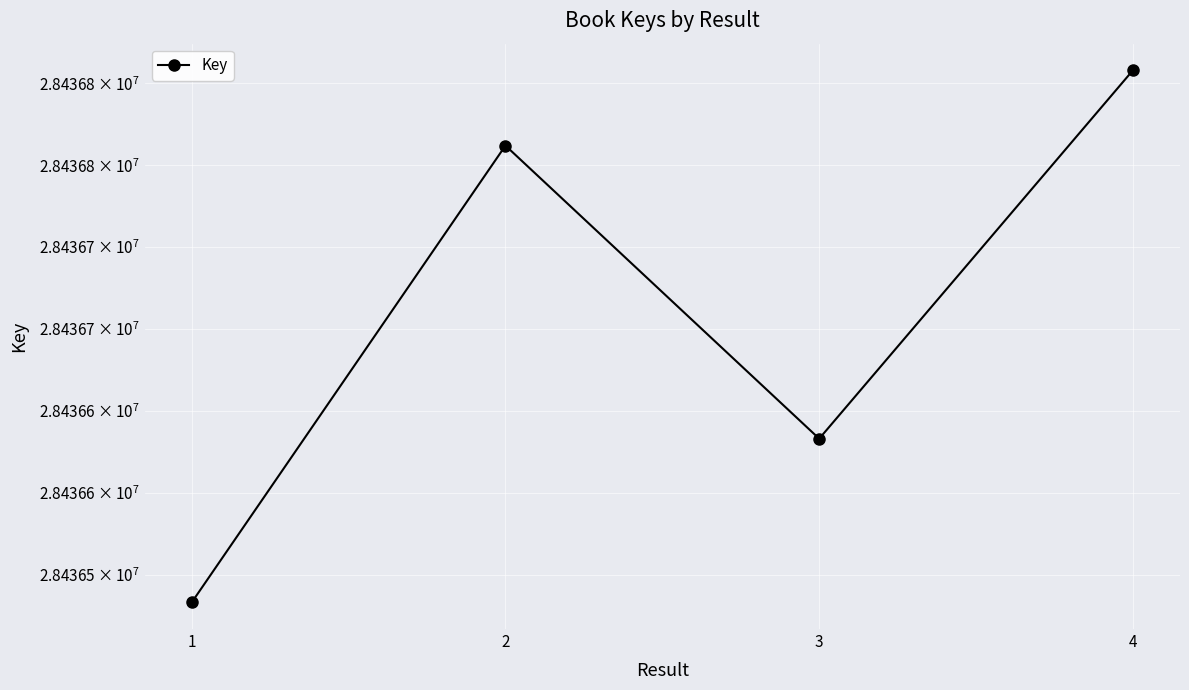

List the labels in order of value, smallest first.

1, 3, 2, 4